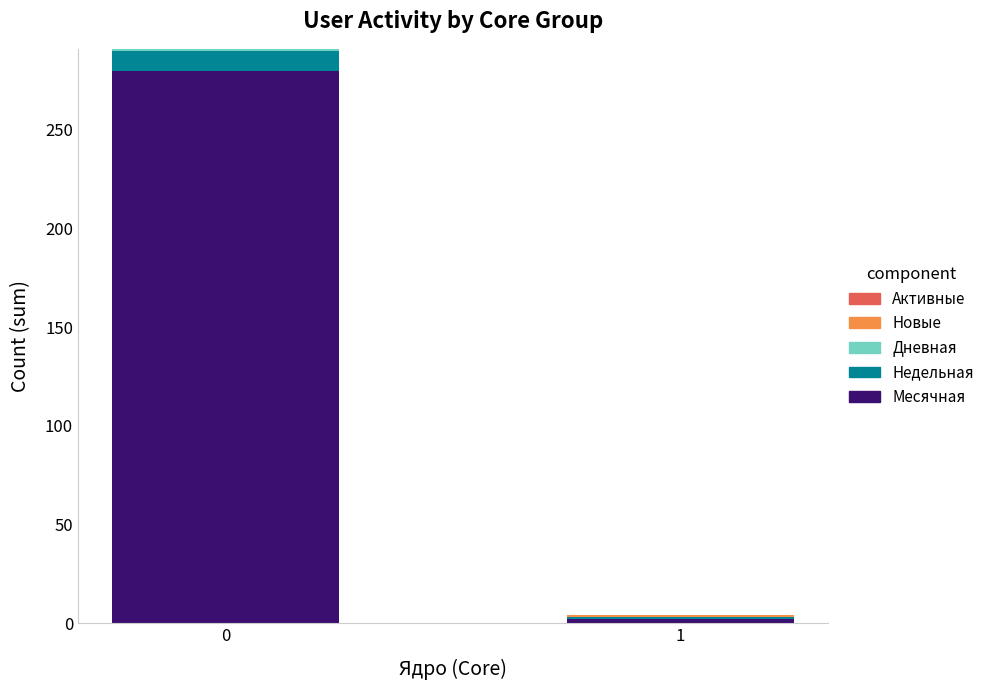

What is the maximum value for Месячная?

280